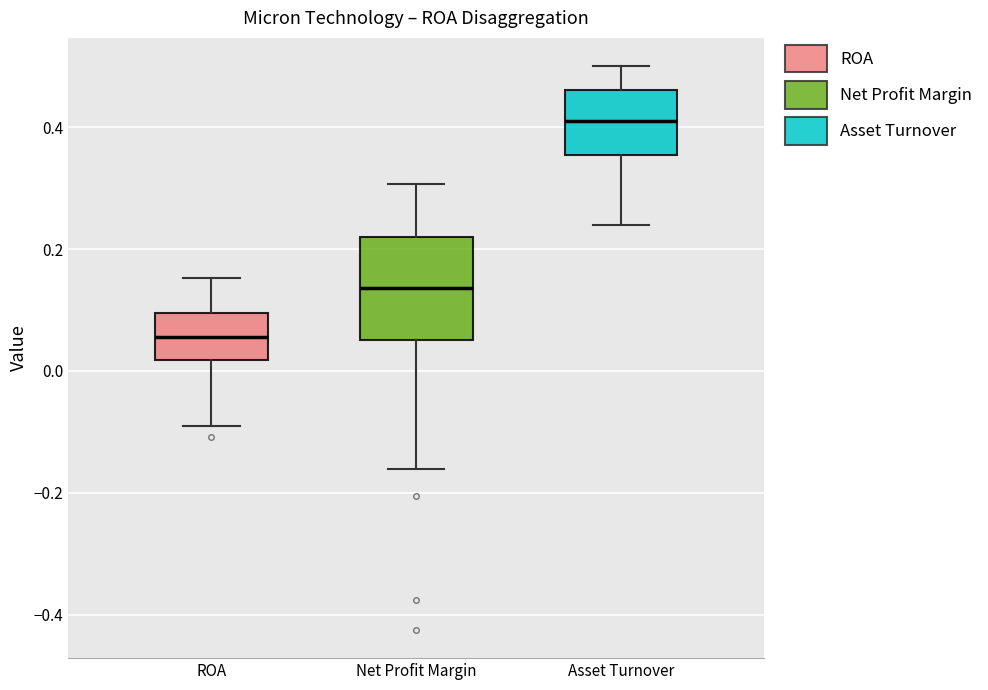

Reading left to right, transcribe this box plot: for each box, give where its median line is, the range the box spans, and where its two whiskers end, as read against the y-axis. The values are not printed on the chart, so give them approximately, as read against the axis.

ROA: median 0.06, box 0.02 to 0.10, whiskers -0.10 to 0.16
Net Profit Margin: median 0.14, box 0.06 to 0.22, whiskers -0.16 to 0.30
Asset Turnover: median 0.42, box 0.36 to 0.46, whiskers 0.24 to 0.50